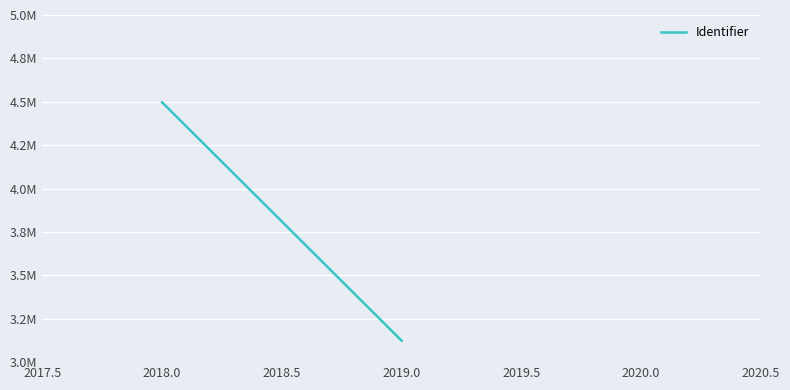

Is it true that the value at 2019.0 is 803691?

False